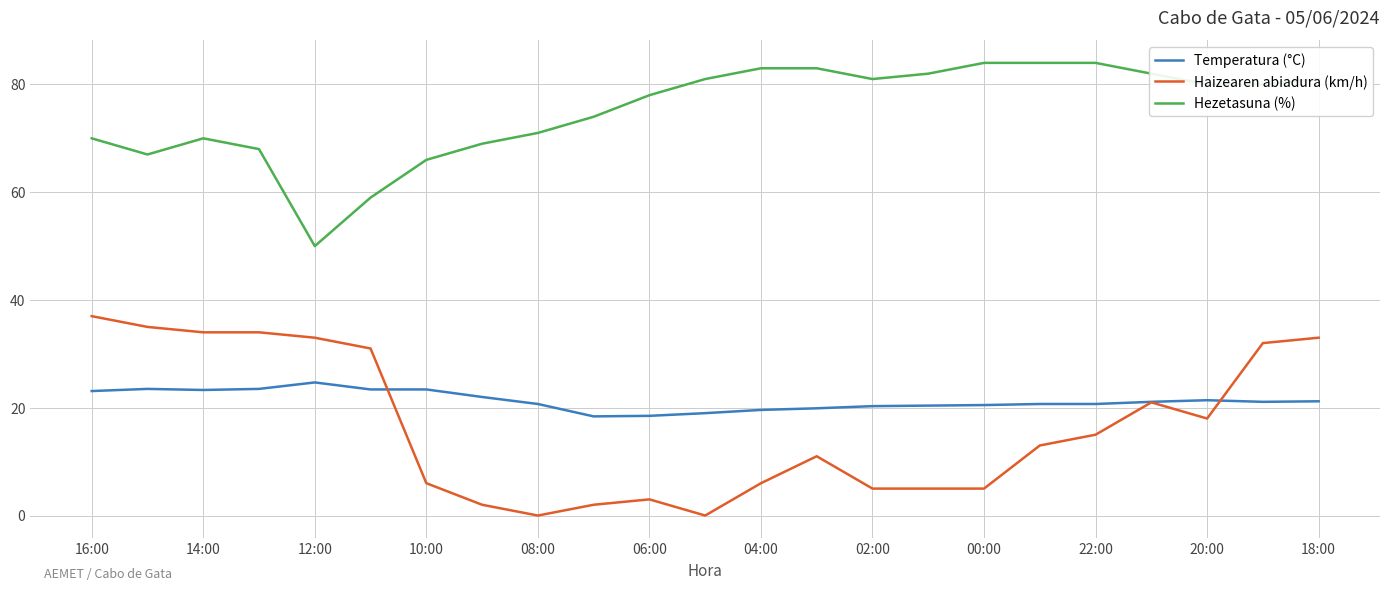

List the series in order of their peak value, highest first.

Hezetasuna (%), Haizearen abiadura (km/h), Temperatura (°C)